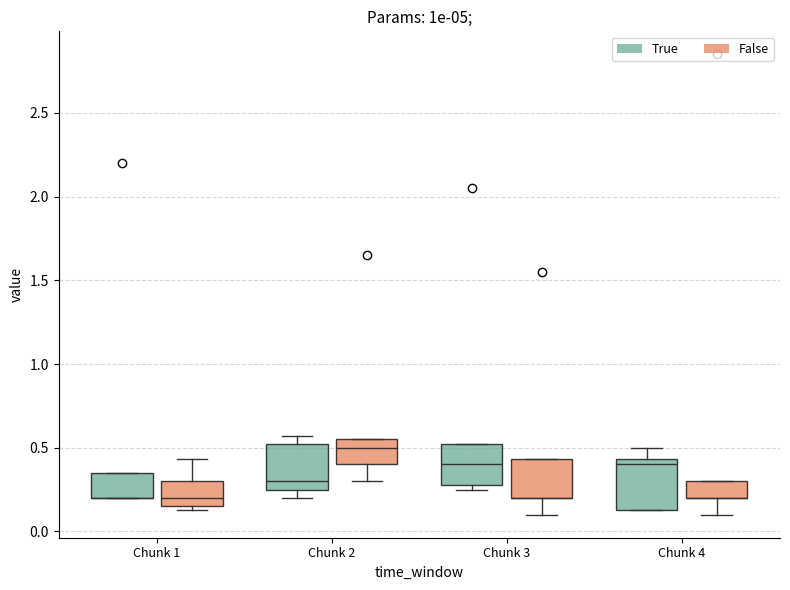

Reading left to right, transcribe this box plot: for each box, give where its median line is, the range the box spans, and where its two whiskers end, as read against the y-axis. The values are not printed on the chart, so give them approximately, as read against the axis.

Chunk 1 (True): median 0.20 (drawn on the box's lower edge), box 0.20 to 0.35, whiskers 0.20 to 0.35
Chunk 1 (False): median 0.20, box 0.15 to 0.30, whiskers 0.15 (just below the box's lower edge) to 0.45
Chunk 2 (True): median 0.30, box 0.25 to 0.50, whiskers 0.20 to 0.55
Chunk 2 (False): median 0.50, box 0.40 to 0.55, whiskers 0.30 to 0.55
Chunk 3 (True): median 0.40, box 0.30 to 0.50, whiskers 0.25 to 0.50
Chunk 3 (False): median 0.20 (drawn on the box's lower edge), box 0.20 to 0.45, whiskers 0.10 to 0.45
Chunk 4 (True): median 0.40, box 0.15 to 0.45, whiskers 0.15 to 0.50
Chunk 4 (False): median 0.20 (drawn on the box's lower edge), box 0.20 to 0.30, whiskers 0.10 to 0.30